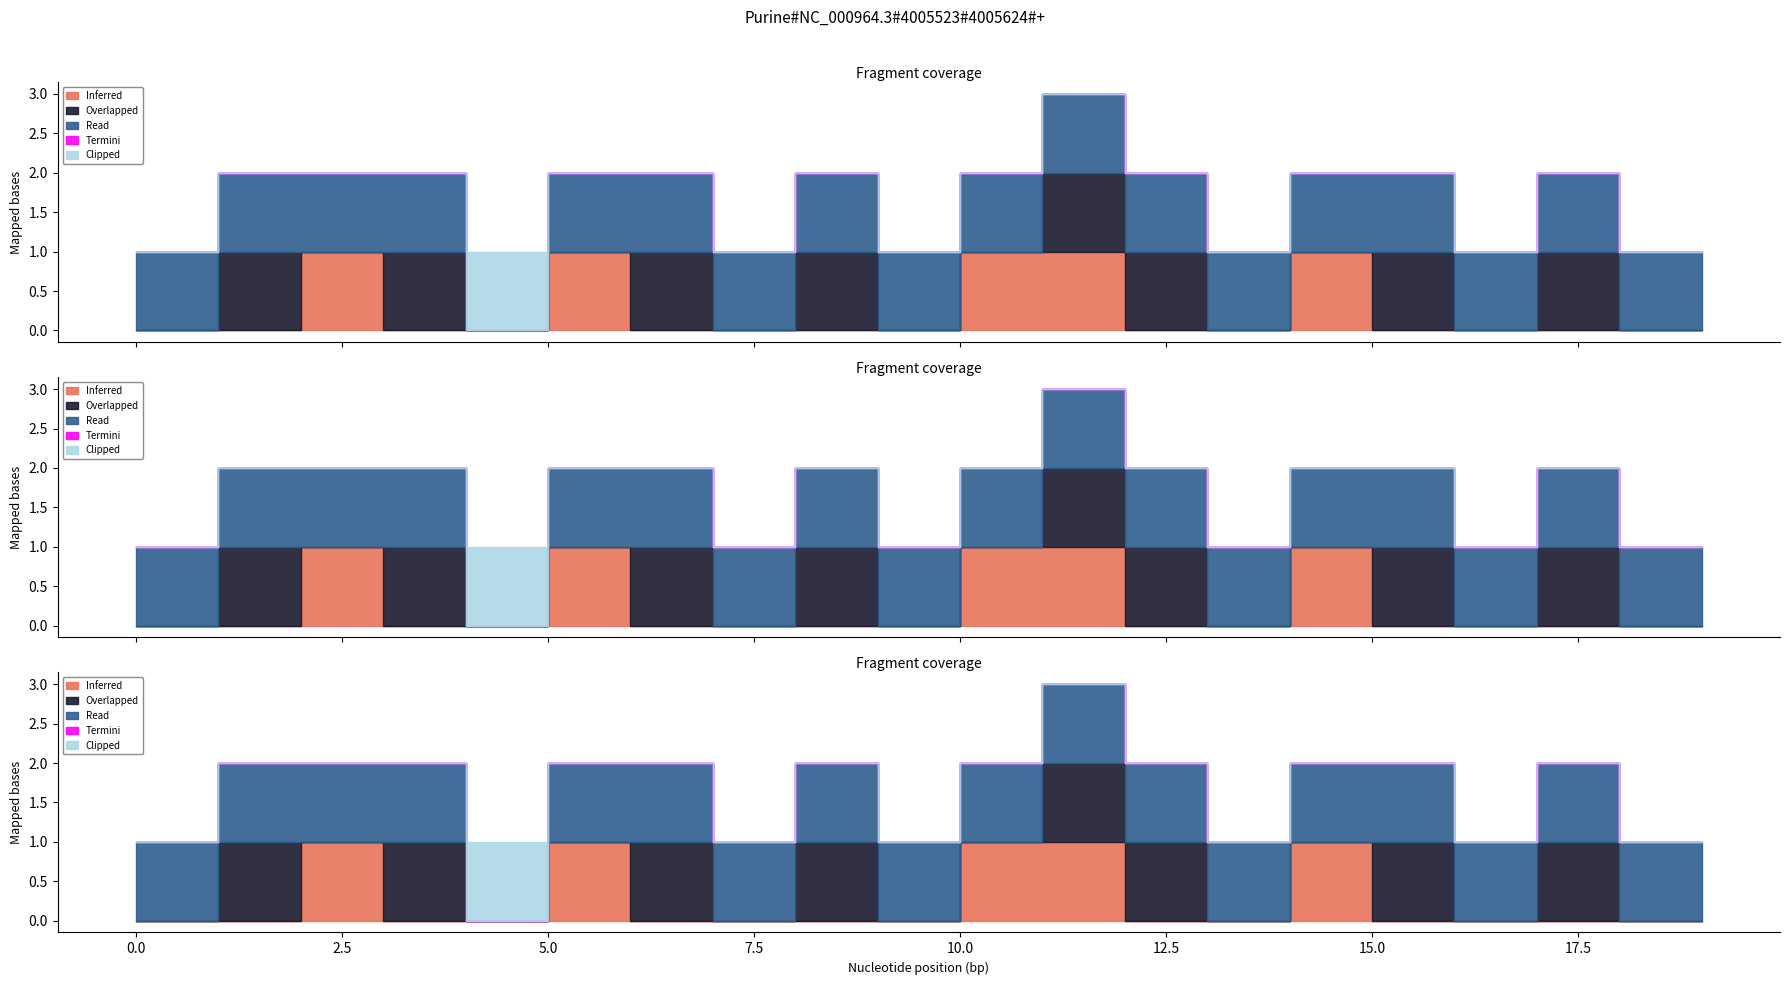

How many values in Overlapped are above zero?

8